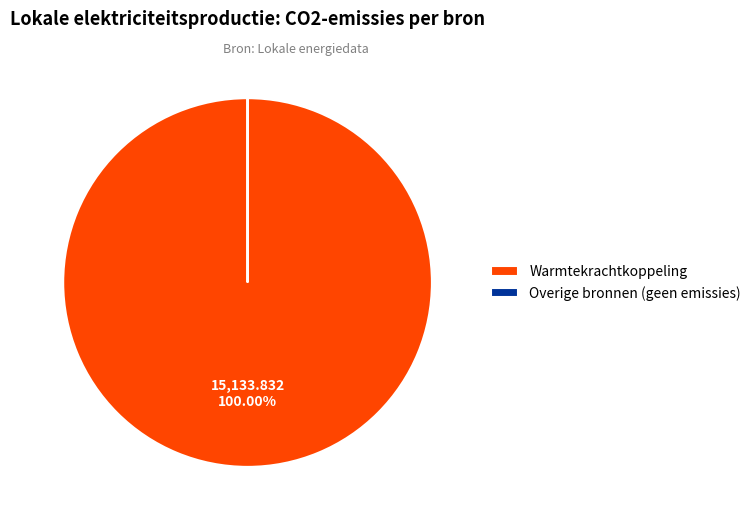

Is the sum of Overige and Warmtekrachtkoppeling greater than half?

Yes